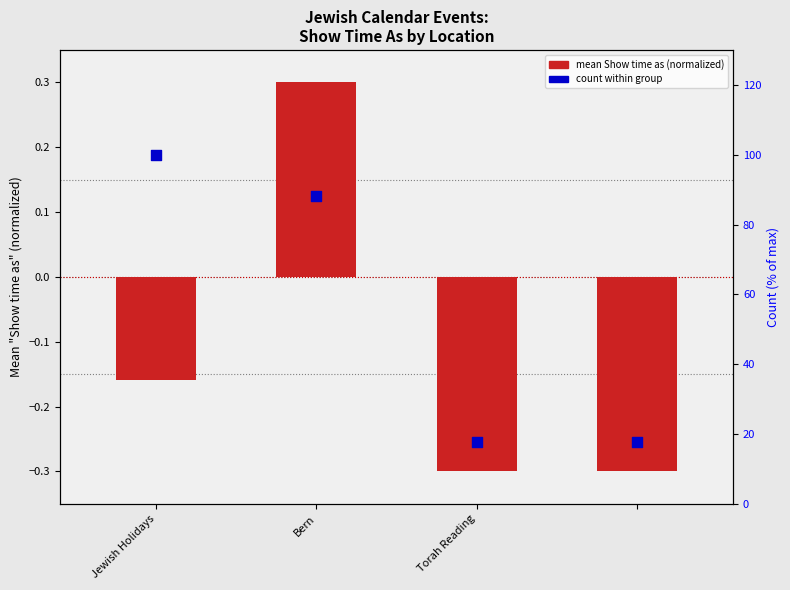

Which series reaches the minimum Y coordinate?

mean Show time as (normalized)